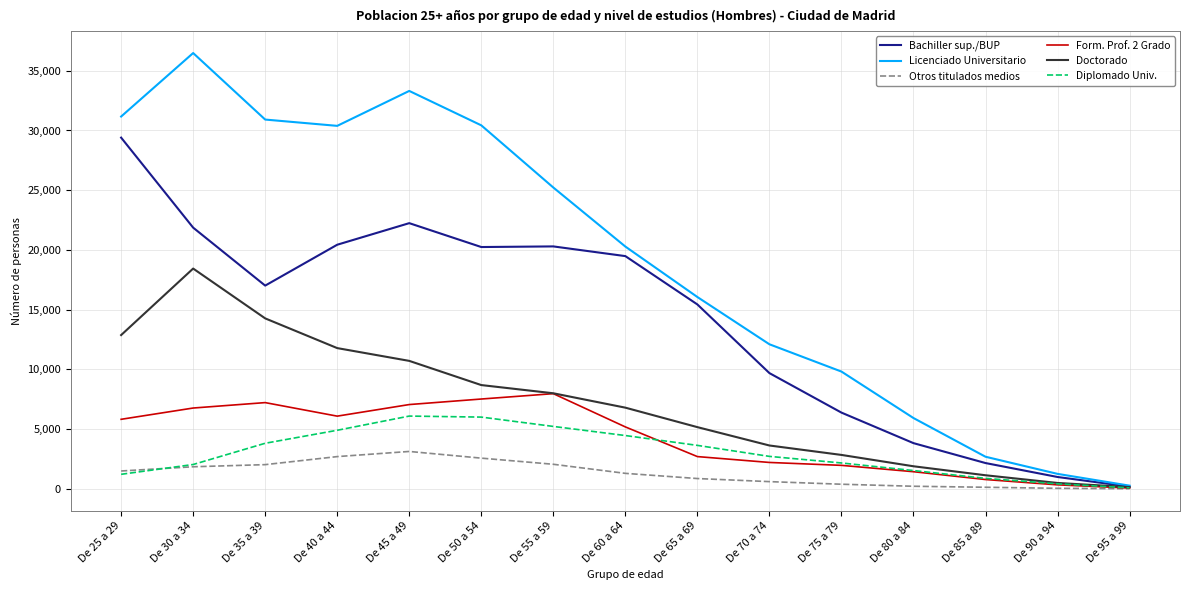

What is the smallest value displayed?

7